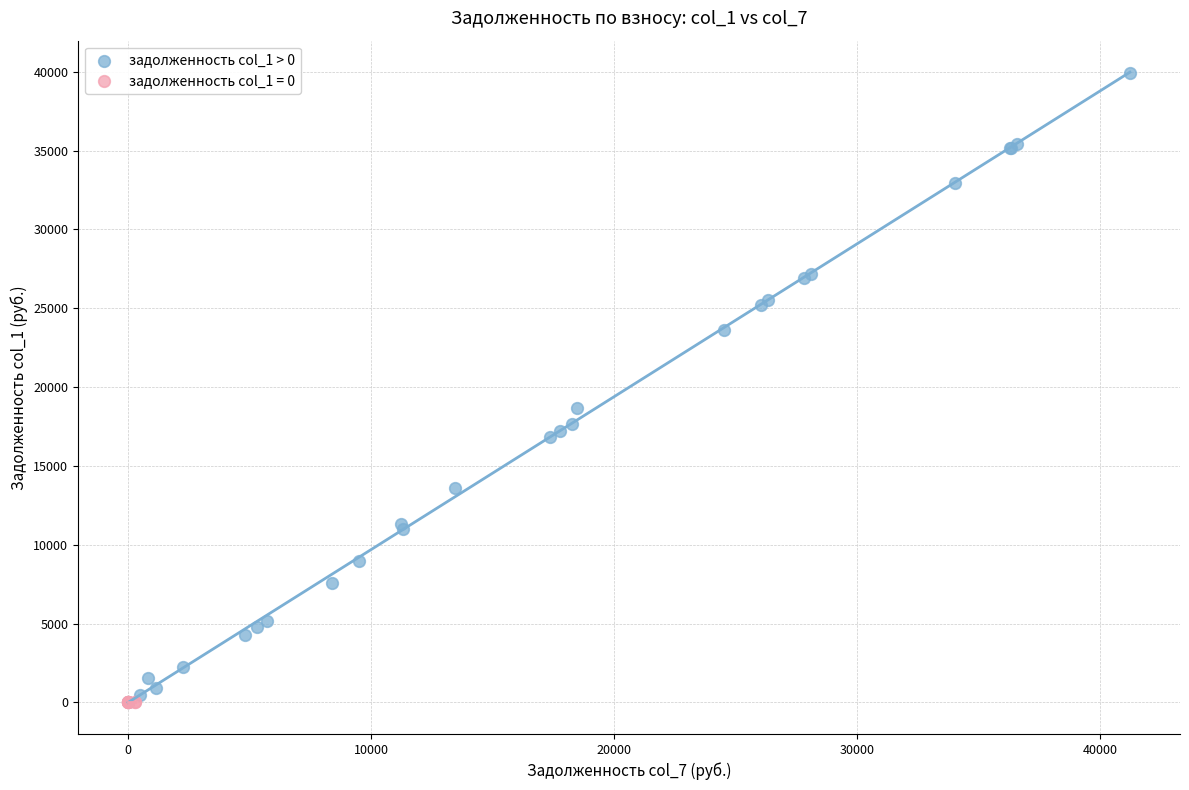

Which series contains the highest Y value?

задолженность col_1 > 0